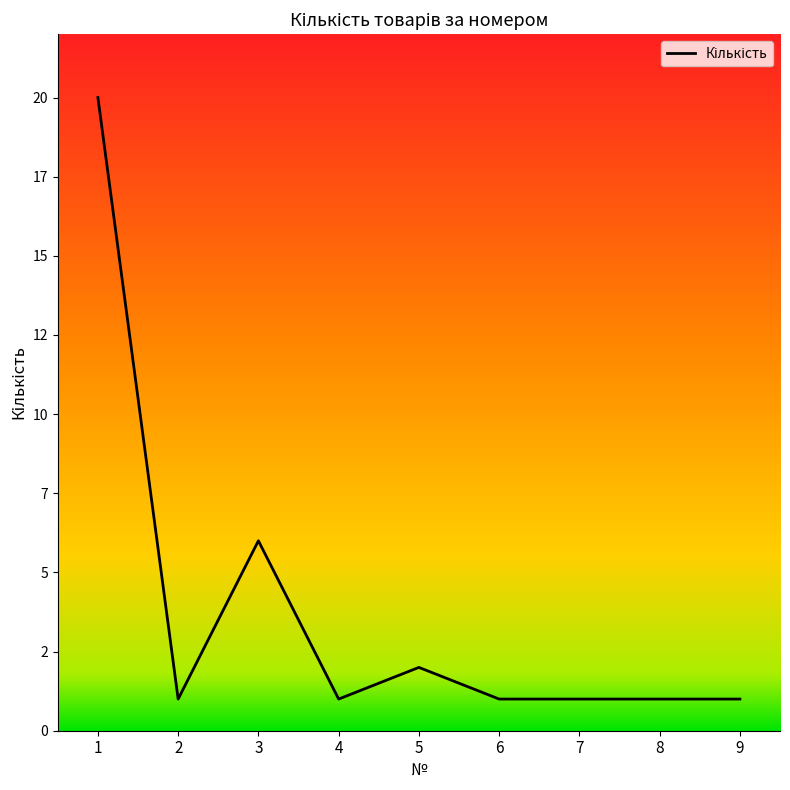

Is this an area chart (filled region under the line)?

Yes